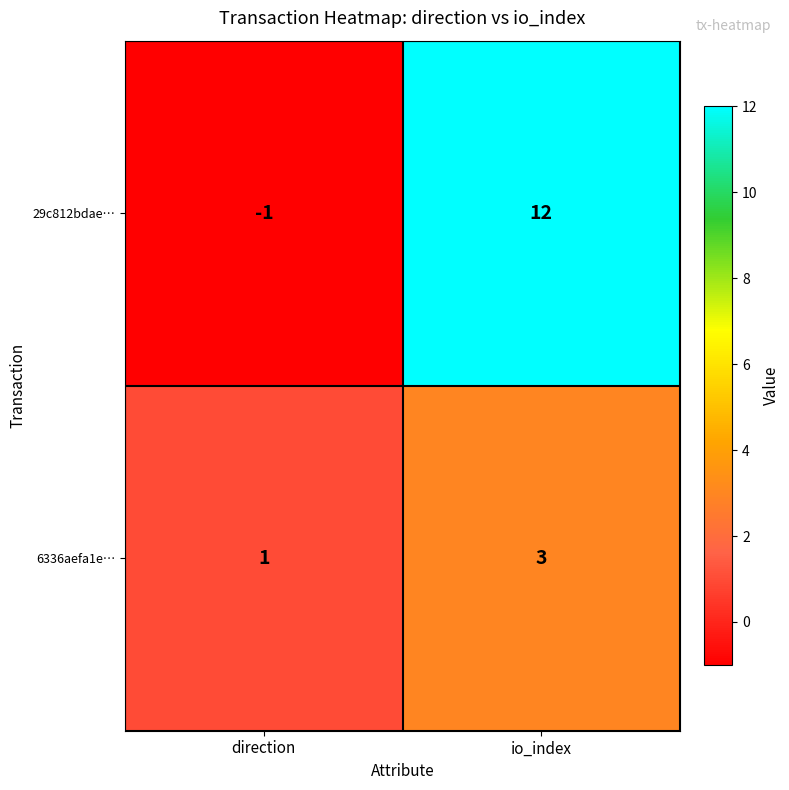

How many categories are shown in the chart?

2